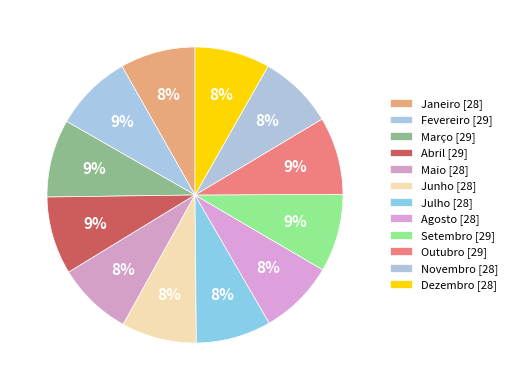

Which slice is the smallest?

Janeiro